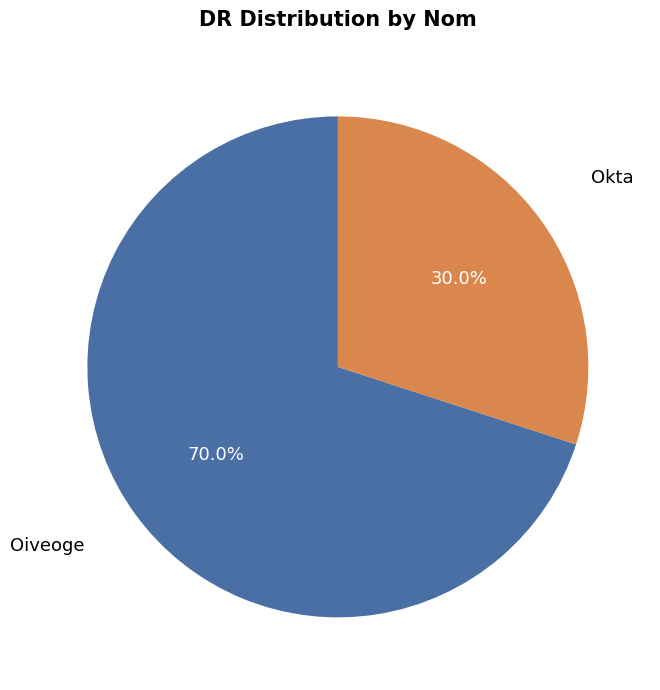

To the nearest percent, what portion does Okta represent?

30%